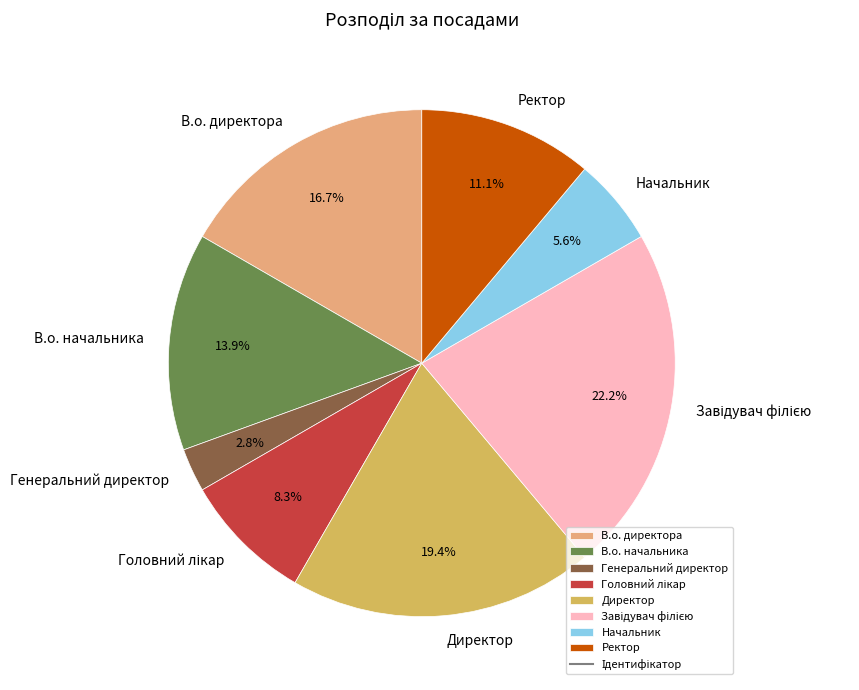

Is there any slice that represents more than half of the pie?

No